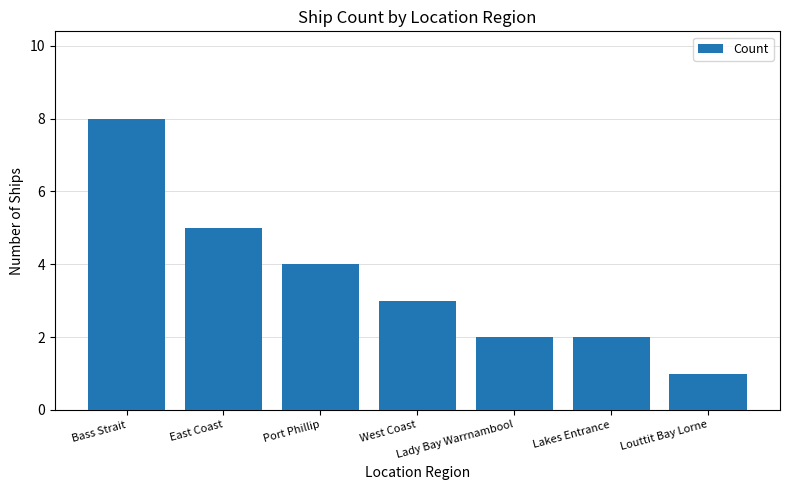

What is the change in value from Bass Strait to Port Phillip?

-4